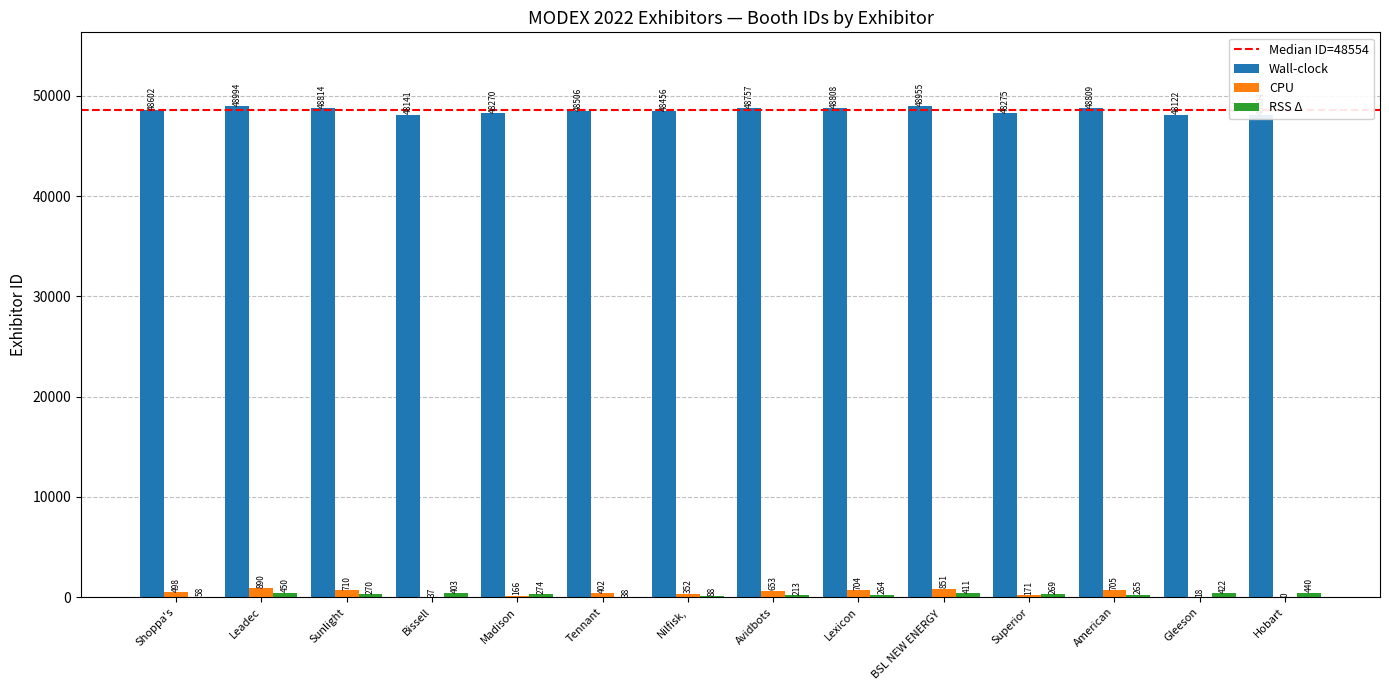

What is the maximum value for CPU?

890